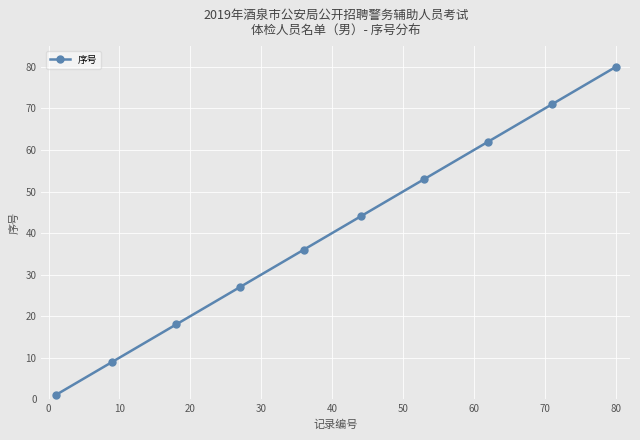

How many values are between 18 and 62?

6